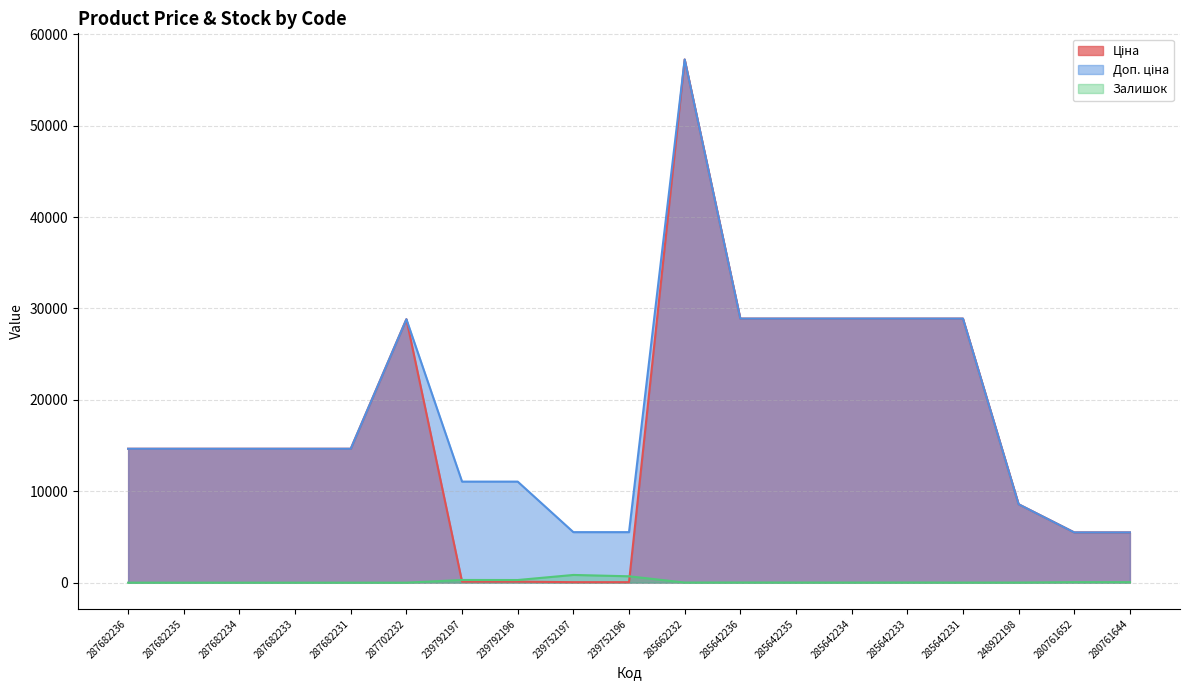

Between 285642235 and 285642236, which is larger?

285642235